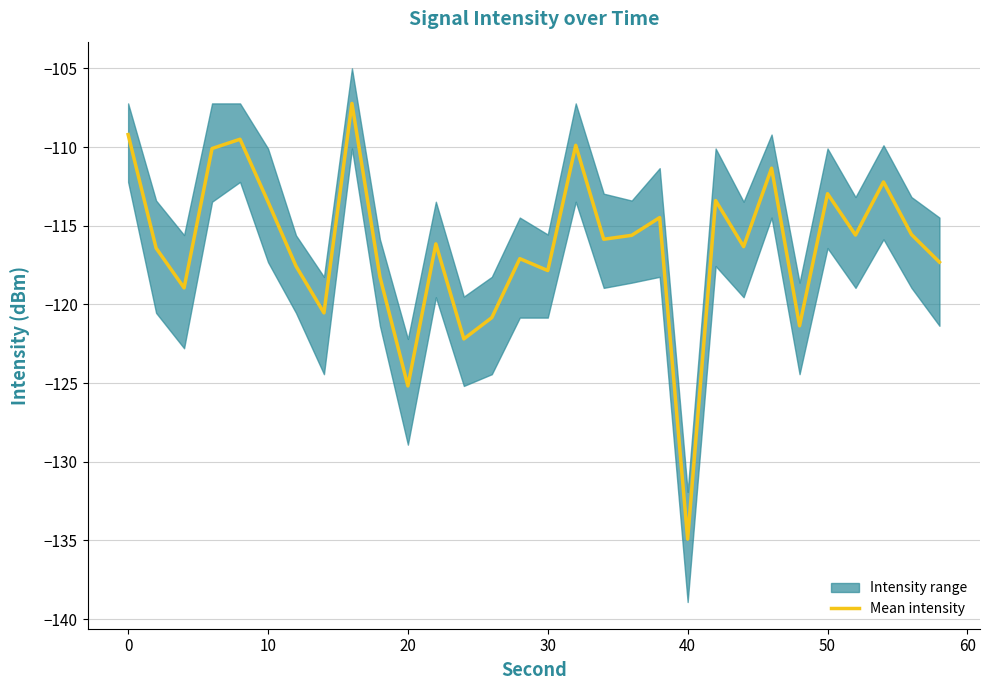

What is the smallest value displayed?

-134.9